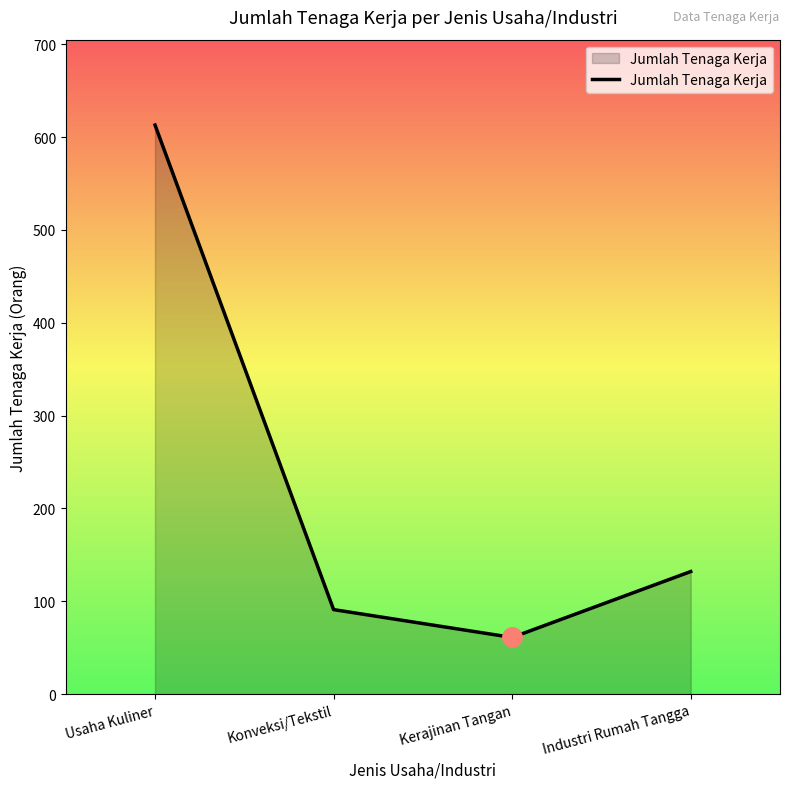

How many series are shown in this chart?

1